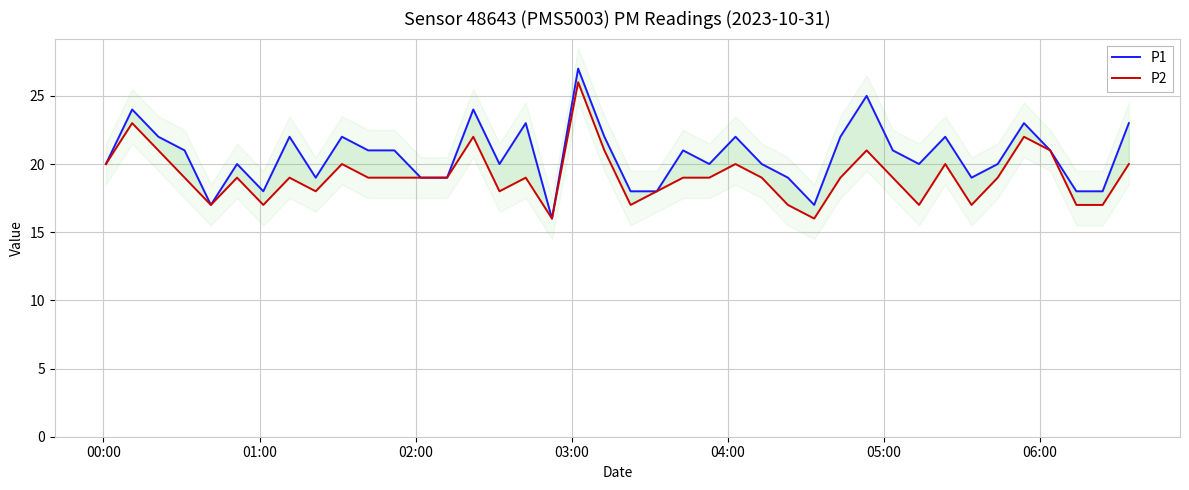

How many lines are shown in the chart?

2